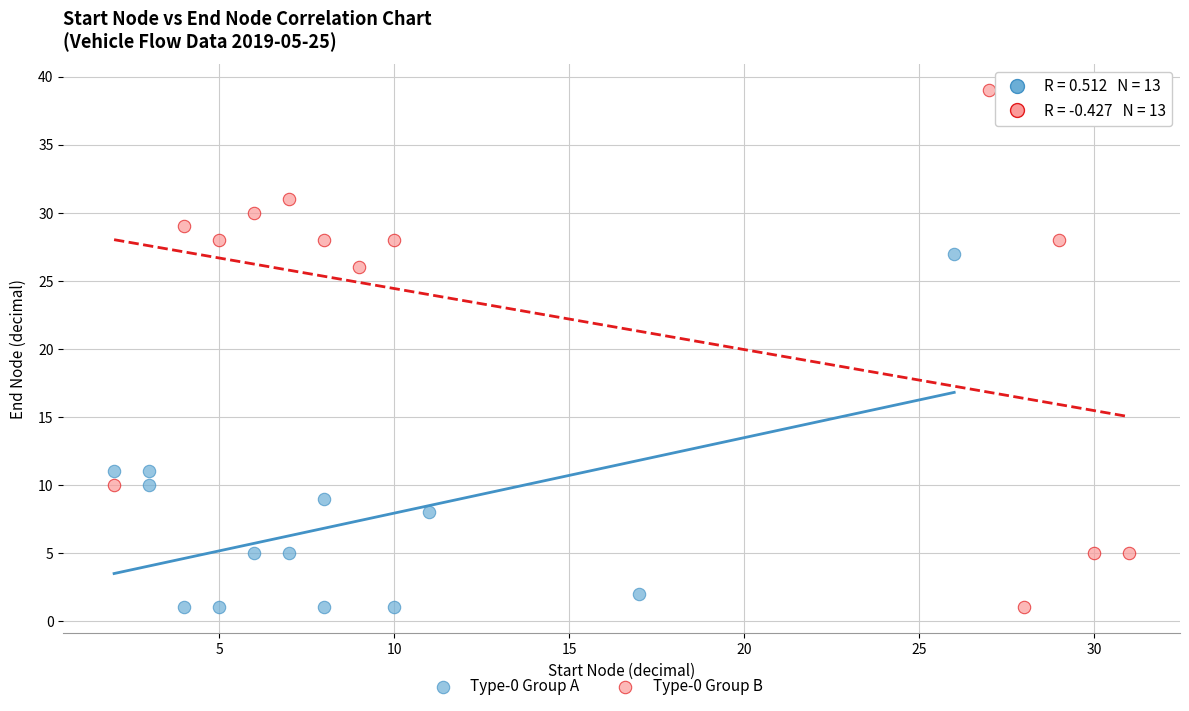

Which series reaches the maximum Y coordinate?

Type-0 Group B